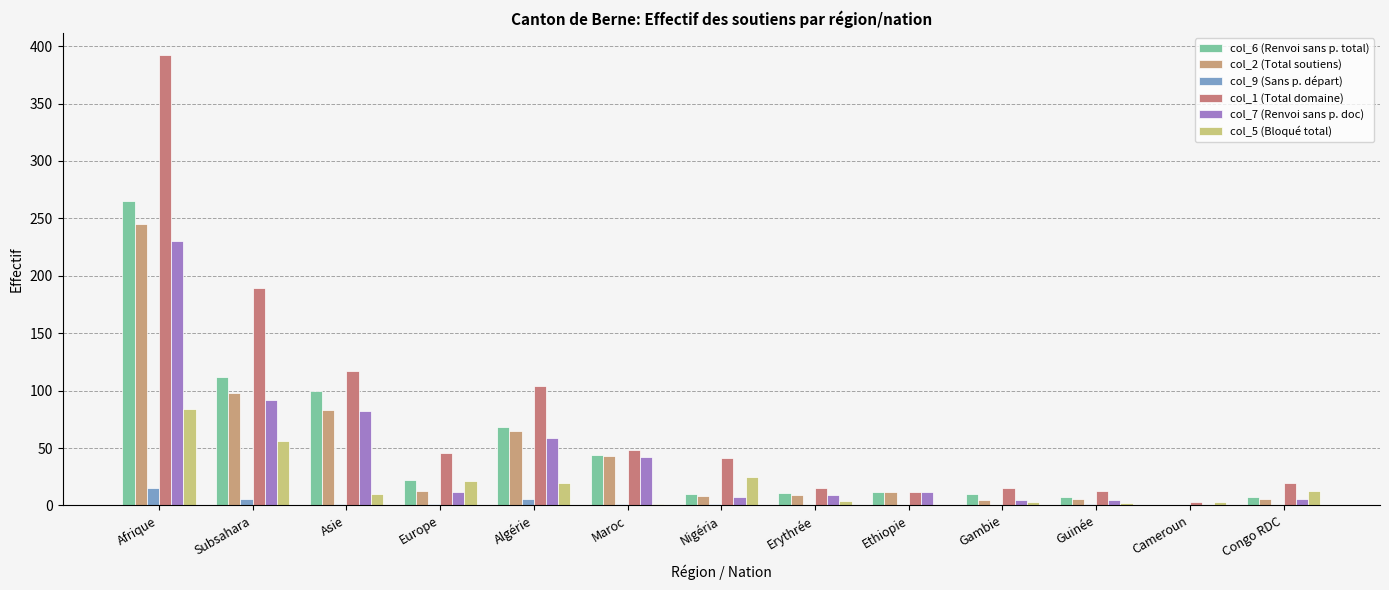

True or false: col_6 (Renvoi sans p. total) has a value of 153 at Asie.

False